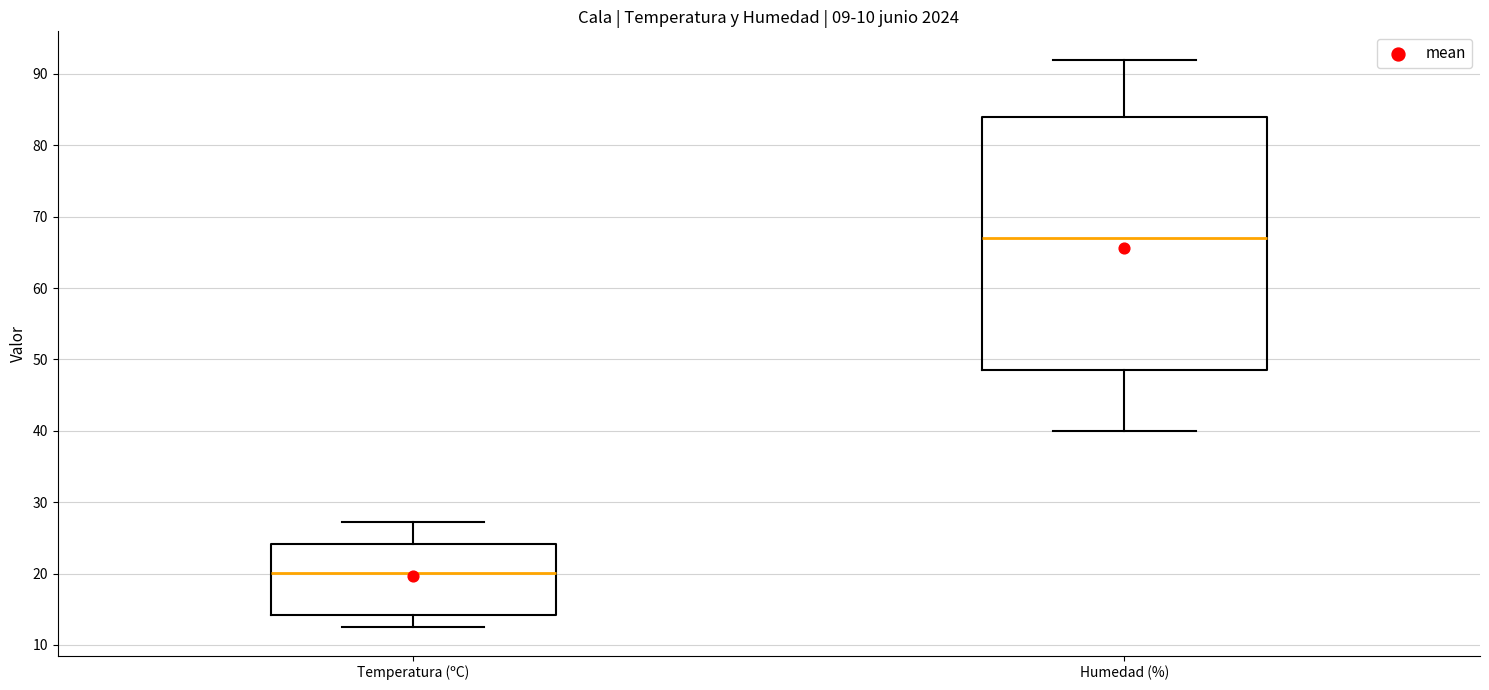

Where does the upper whisker of the box for Humedad (%) end on the y-axis? The values are not printed on the chart, so give them approximately, as read against the axis.

92